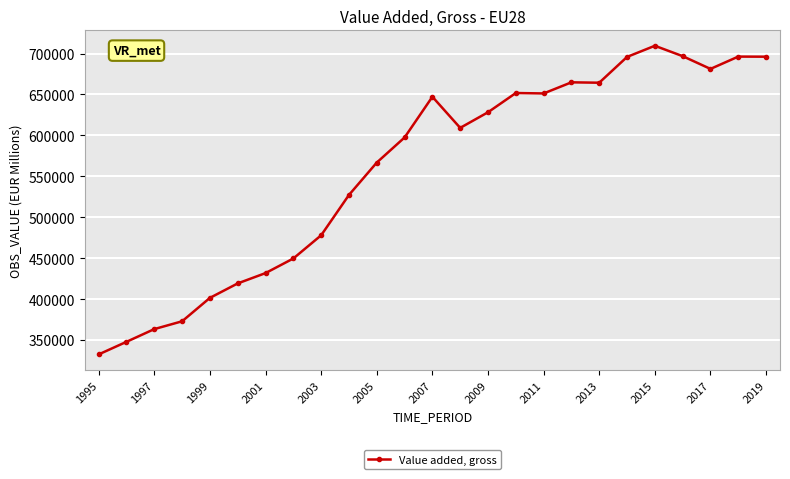

What is the difference between the maximum and minimum values?

377095.3